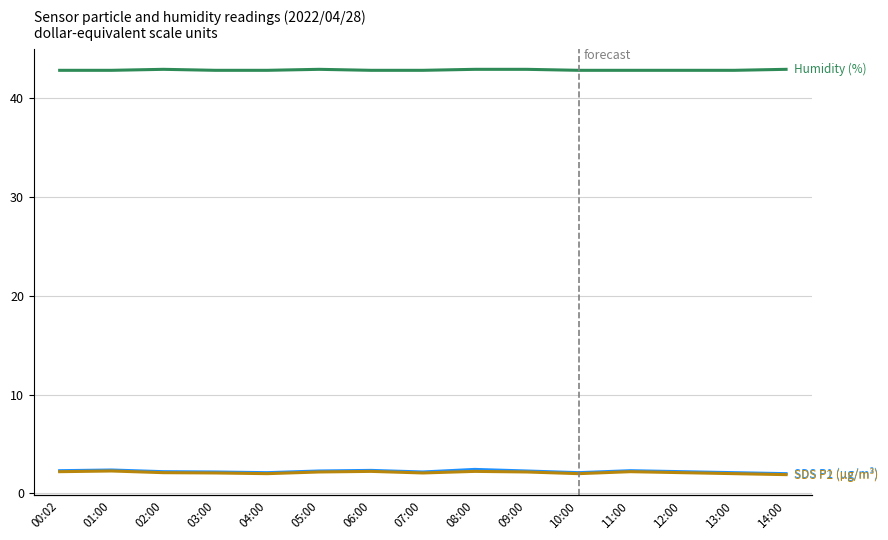

How many lines are shown in the chart?

3